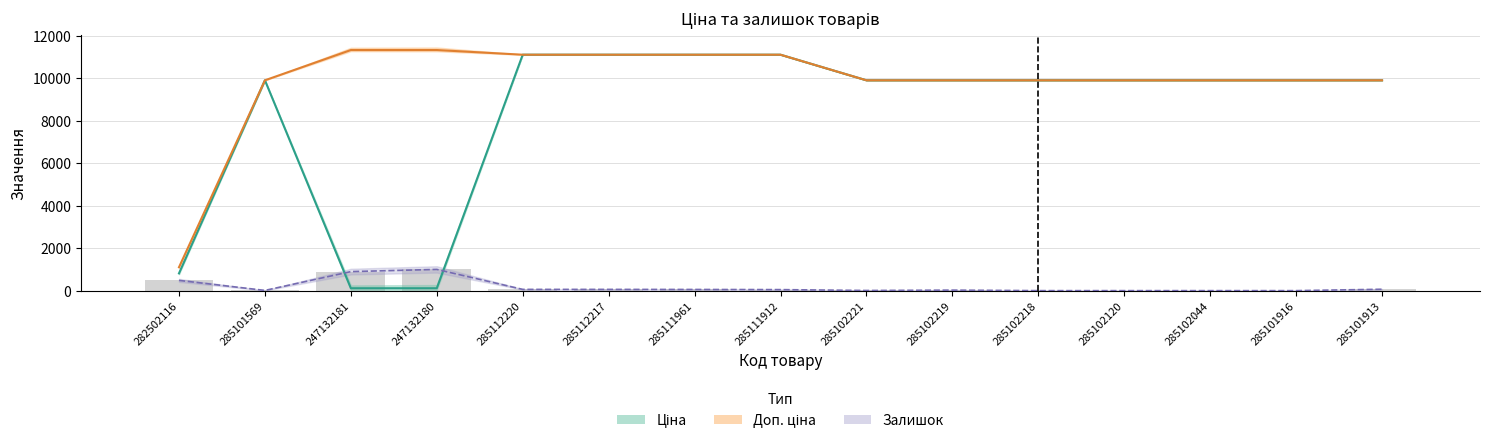

Which series has the largest range (max minus min)?

Ціна